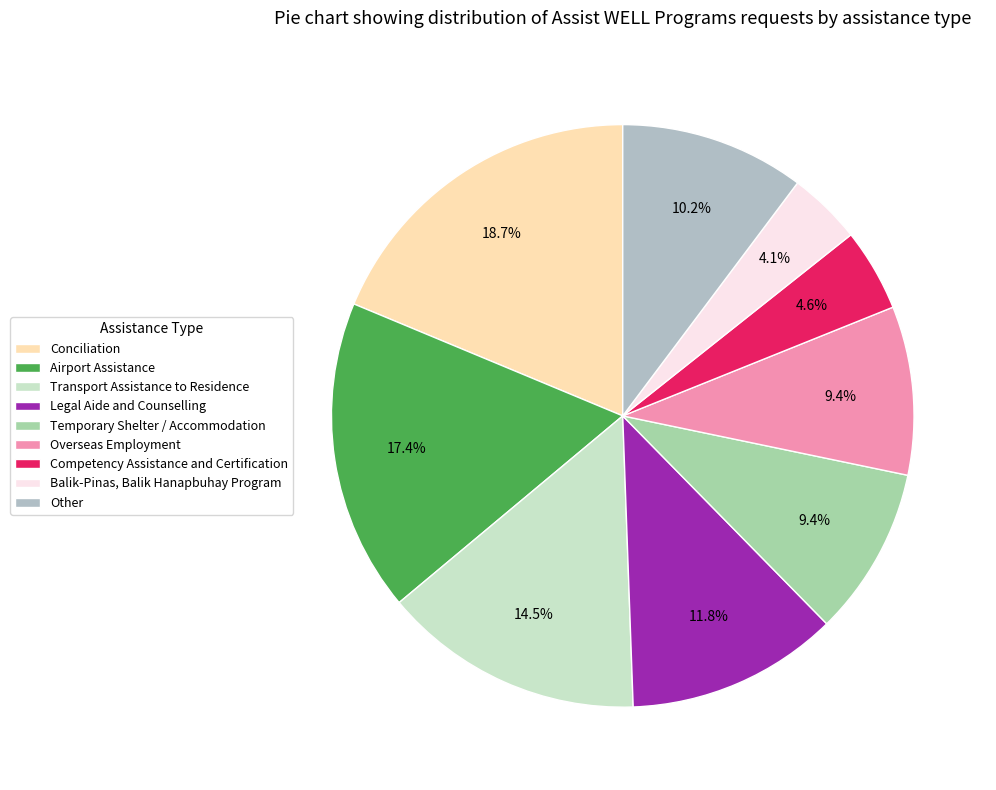

Count the number of slices in the pie.

9